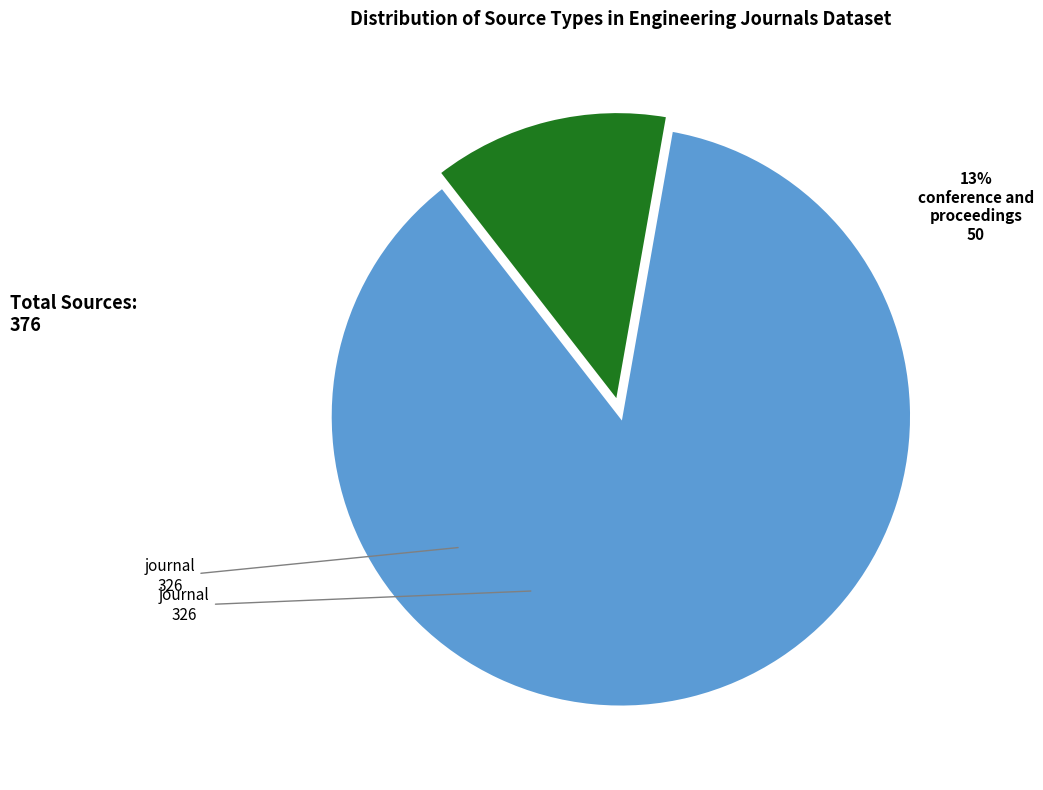

Is there any slice that represents more than half of the pie?

Yes